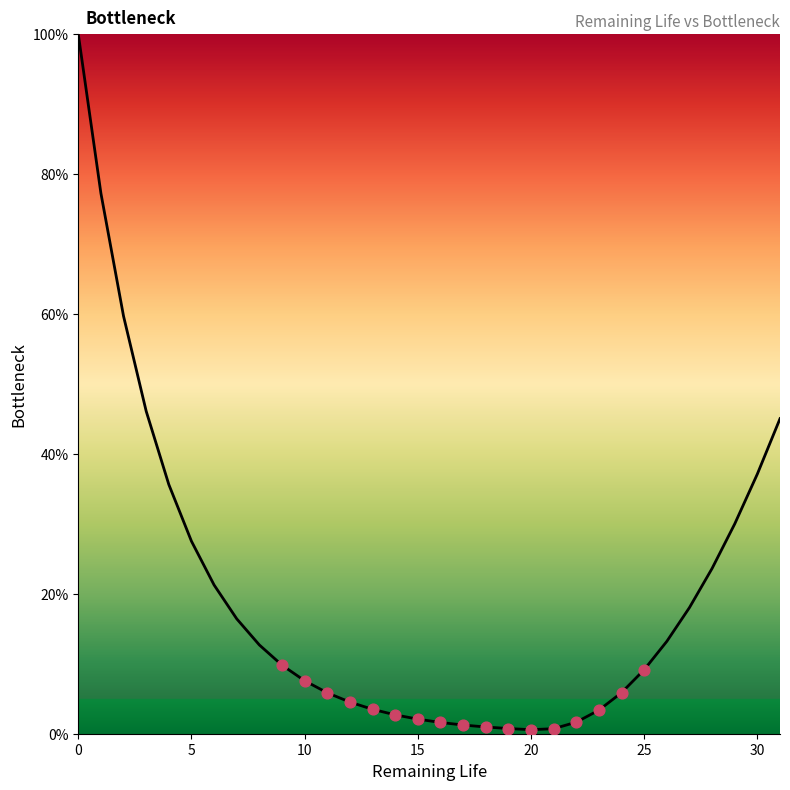

What is the greatest value displayed?

100.0